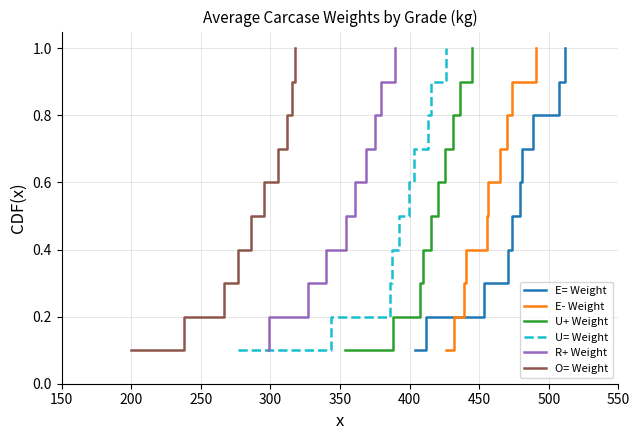

What are all the series names shown in the legend?

E= Weight, E- Weight, U+ Weight, U= Weight, R+ Weight, O= Weight